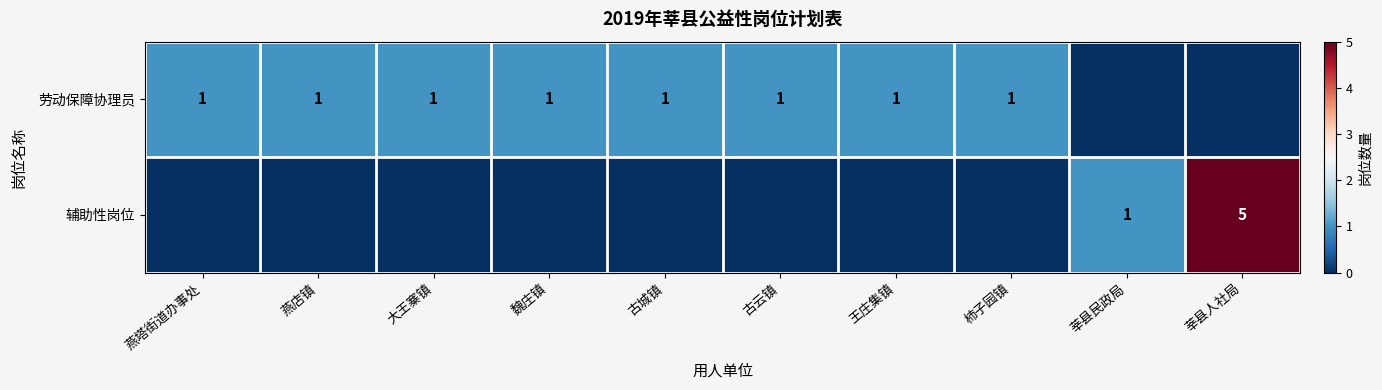

True or false: 劳动保障协理员 has a value of 1 at 王庄集镇.

True